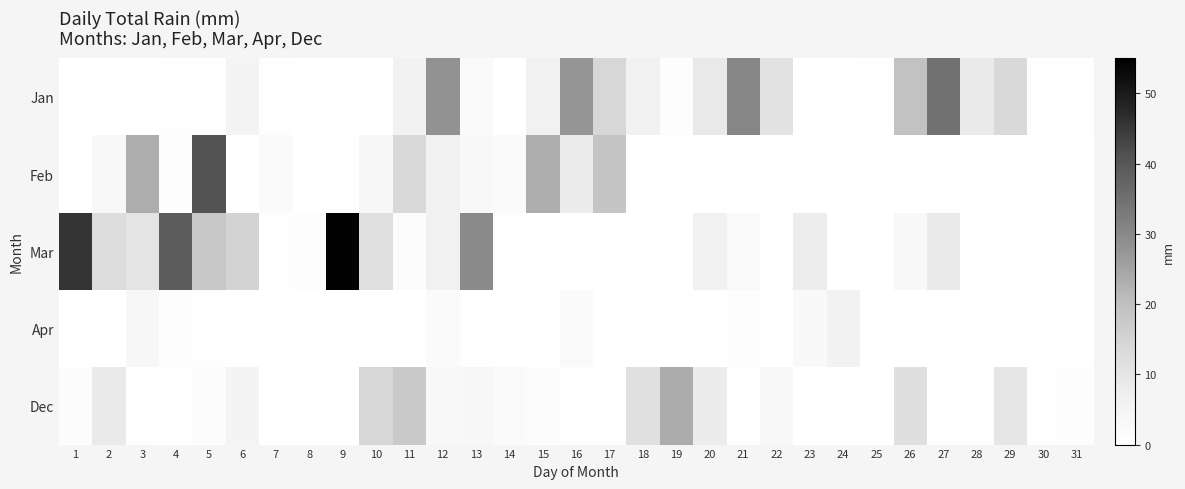

Rank the series at 26 from lowest to highest value.

Feb, Apr, Mar, Dec, Jan